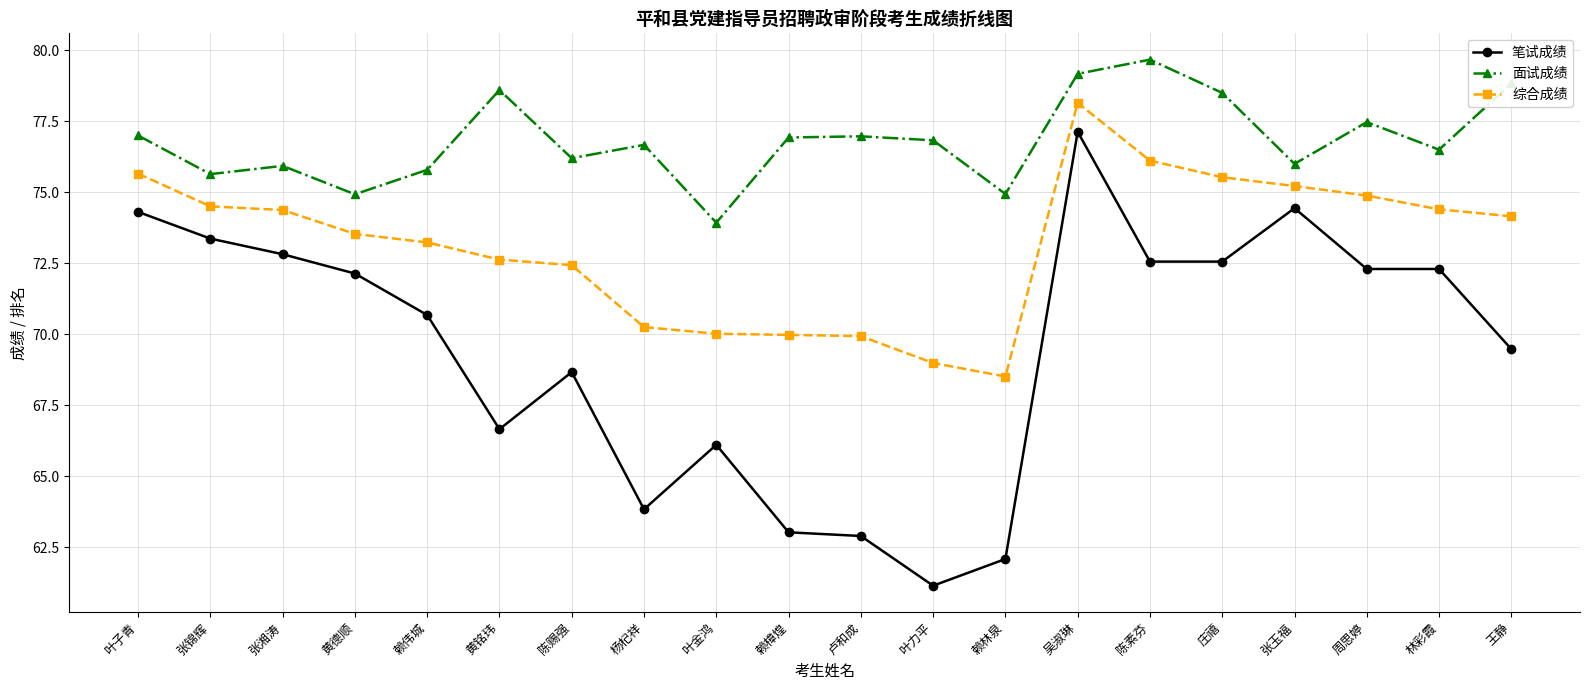

True or false: 面试成绩 and 笔试成绩 cross at least once.

False